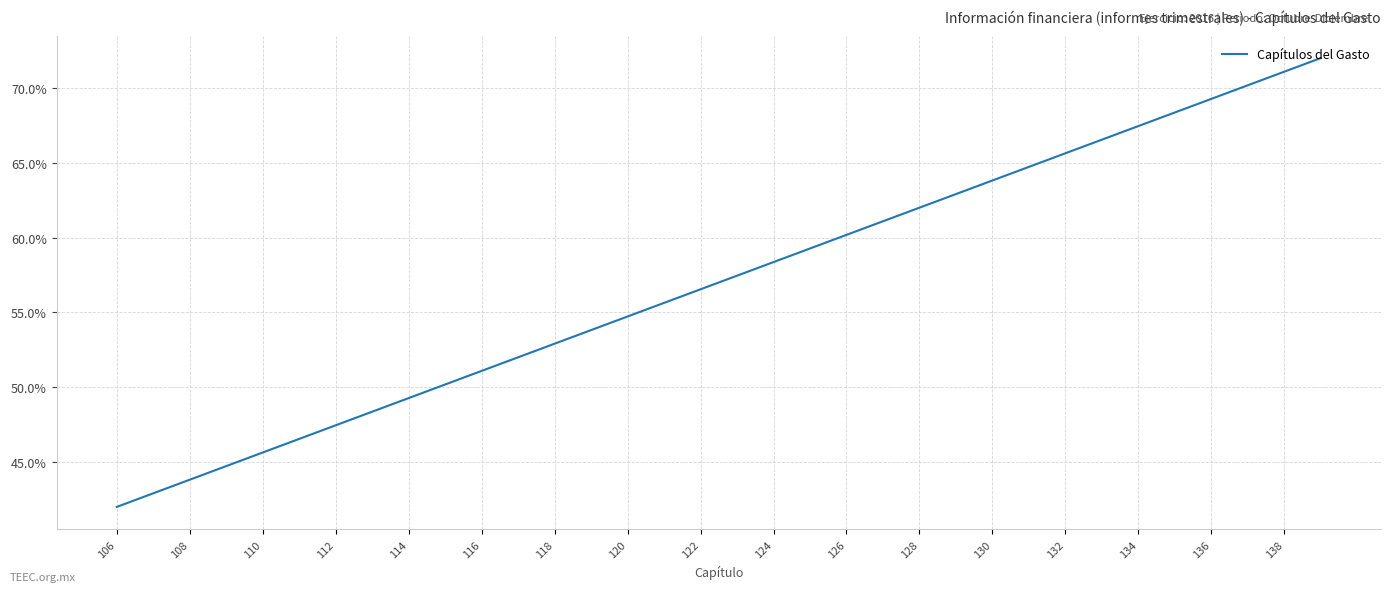

What is the minimum value shown in the chart?

42.0